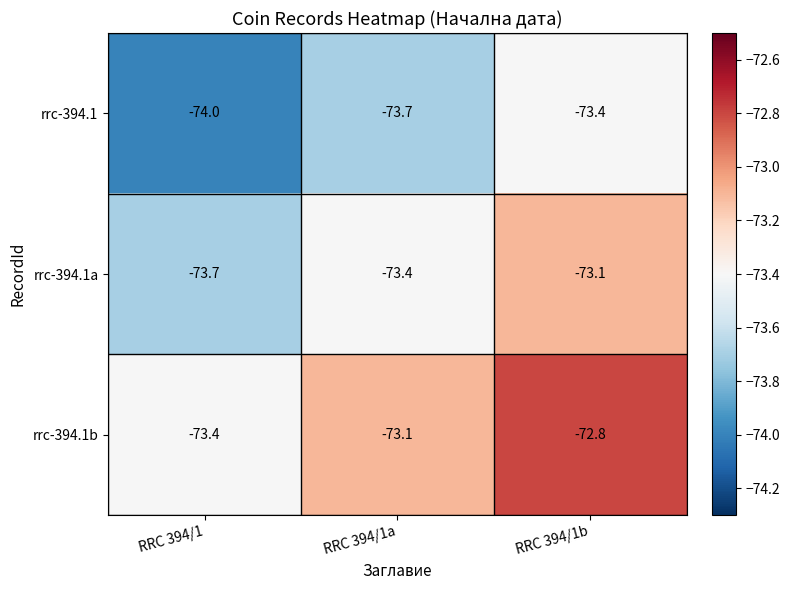

Which label corresponds to the smallest value in the chart?

RRC 394/1